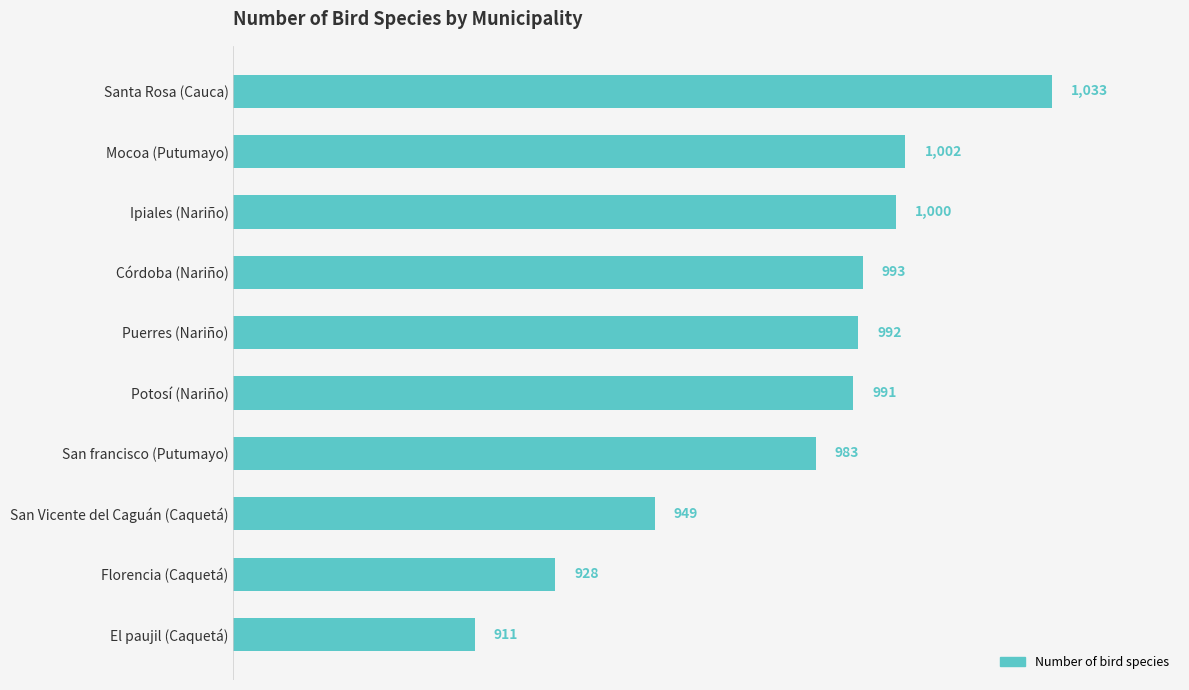

Rank the categories by value from highest to lowest.

Santa Rosa (Cauca), Mocoa (Putumayo), Ipiales (Nariño), Córdoba (Nariño), Puerres (Nariño), Potosí (Nariño), San francisco (Putumayo), San Vicente del Caguán (Caquetá), Florencia (Caquetá), El paujil (Caquetá)